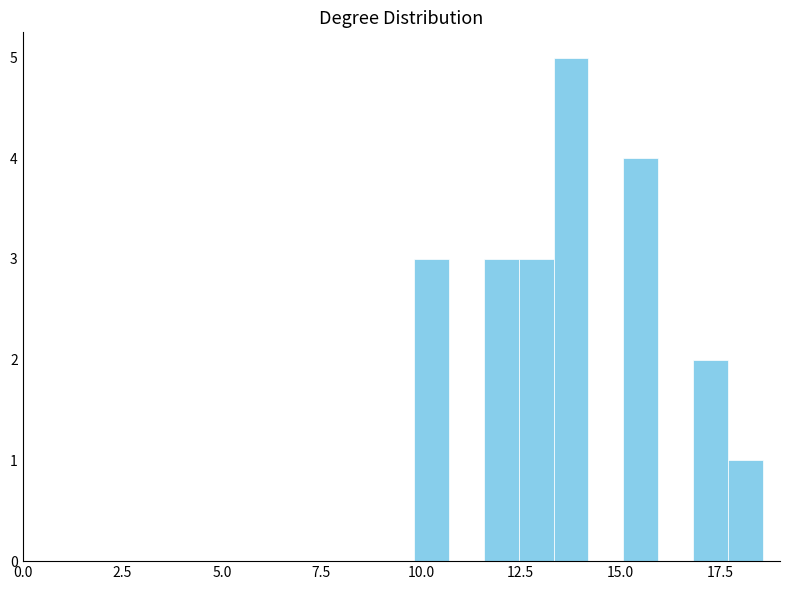

Read against the x-axis, roughly where is the centre of the tallest bar?

14.0